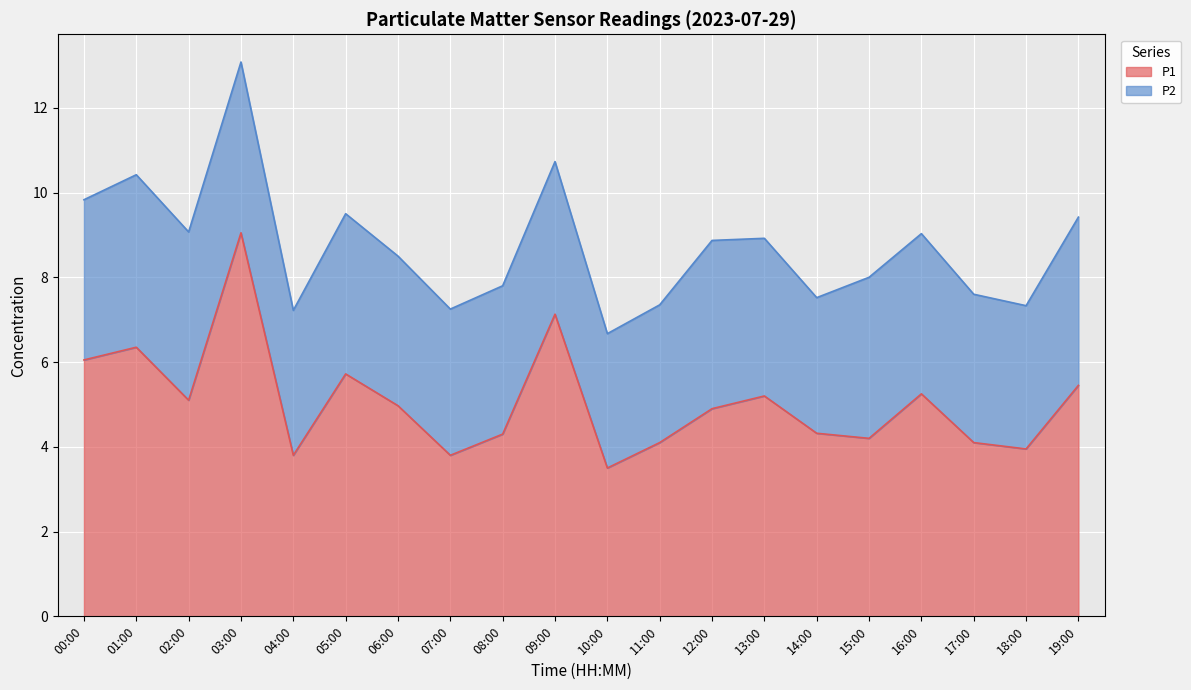

Which has a higher value, 01:00 or 06:00?

01:00